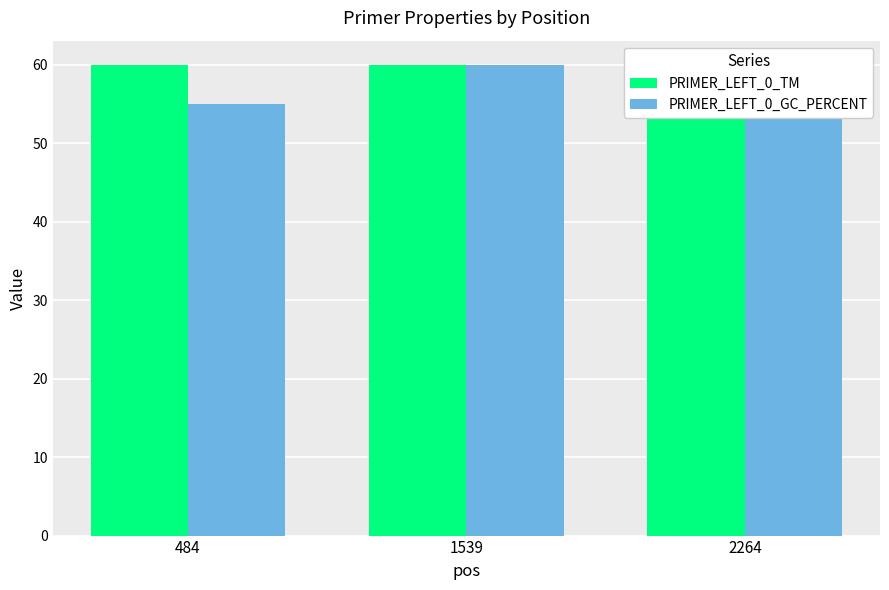

List the series in order of their overall mean, highest first.

PRIMER_LEFT_0_TM, PRIMER_LEFT_0_GC_PERCENT